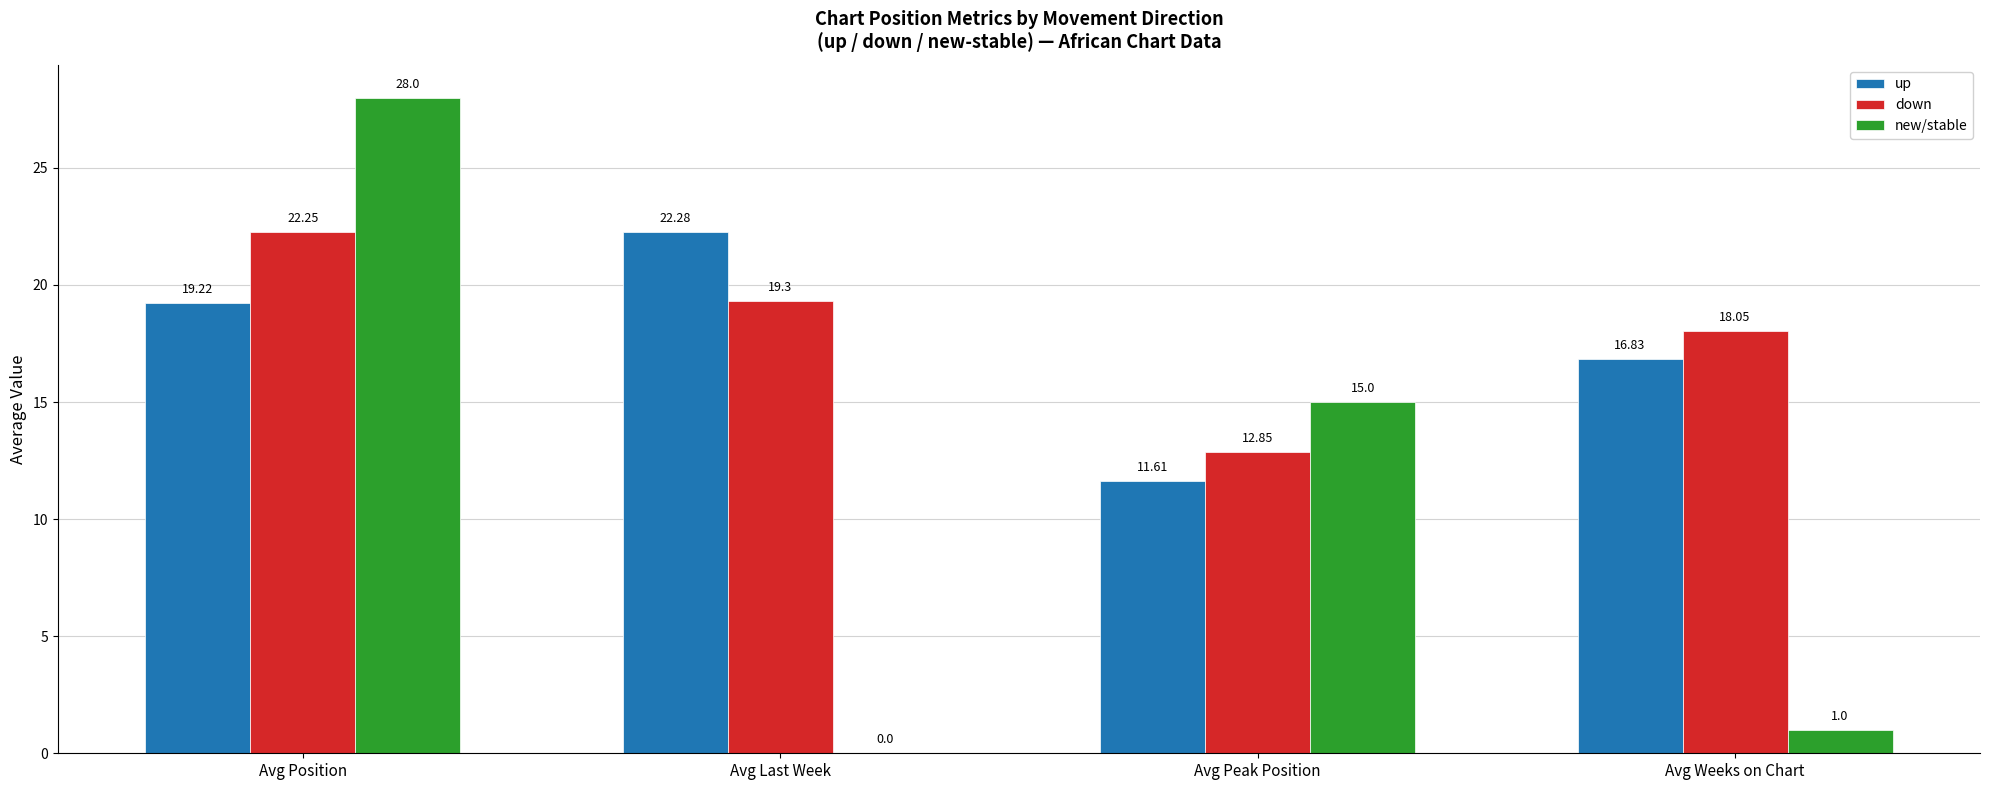

Does the chart contain stacked bars?

No